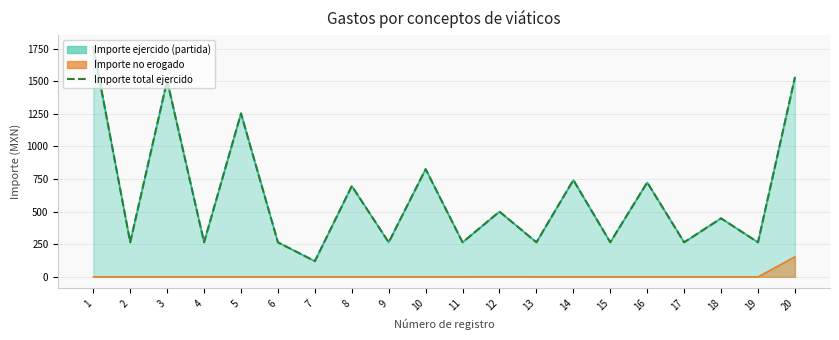

Which label corresponds to the largest value in the chart?

1